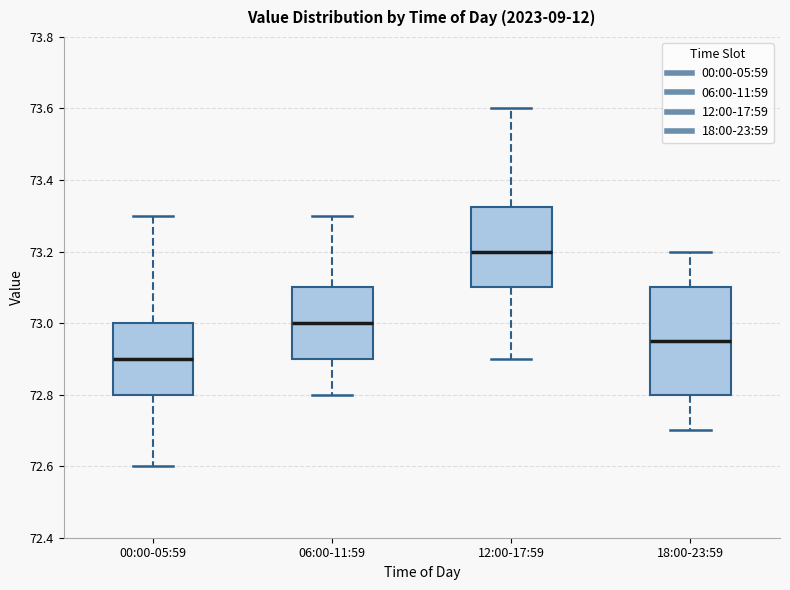

Reading left to right, transcribe this box plot: for each box, give where its median line is, the range the box spans, and where its two whiskers end, as read against the y-axis. The values are not printed on the chart, so give them approximately, as read against the axis.

00:00-05:59: median 72.90, box 72.80 to 73.00, whiskers 72.60 to 73.30
06:00-11:59: median 73.00, box 72.90 to 73.10, whiskers 72.80 to 73.30
12:00-17:59: median 73.20, box 73.10 to 73.32, whiskers 72.90 to 73.60
18:00-23:59: median 72.96, box 72.80 to 73.10, whiskers 72.70 to 73.20